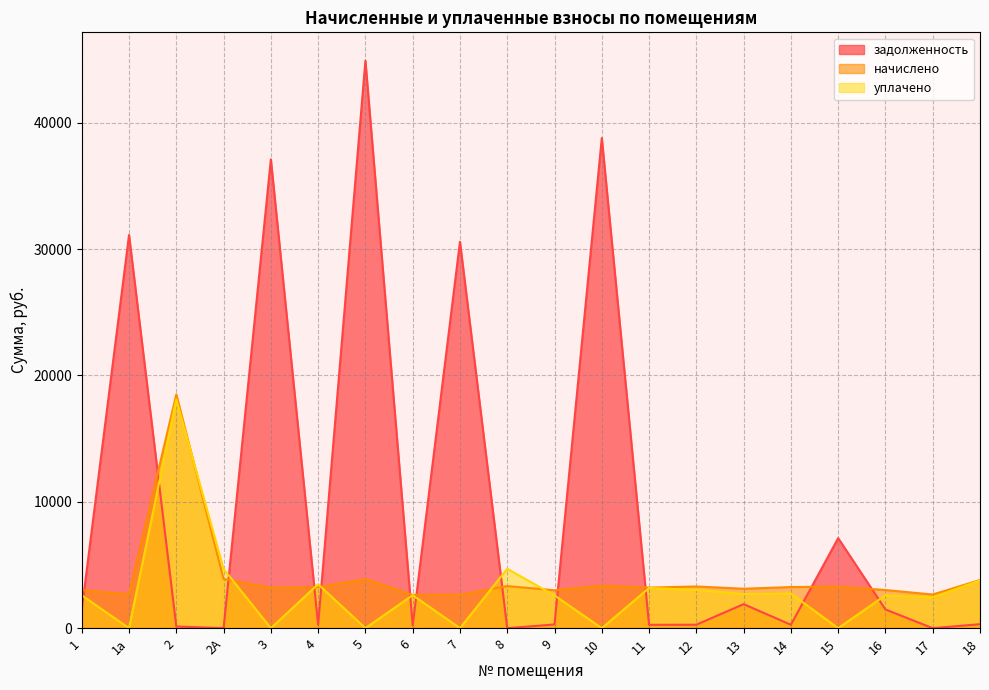

The value of задолженность at 1а is 31119.3. True or false?

True